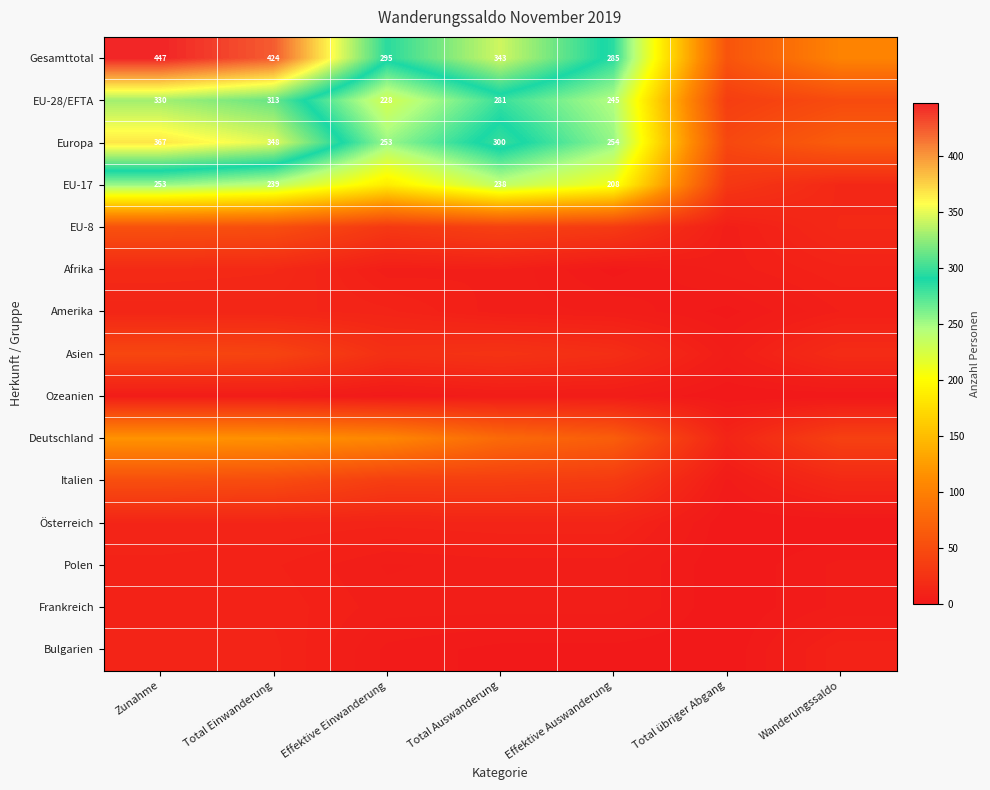

What is the difference between the Gesamttotal values at Total Einwanderung and Zunahme?

23